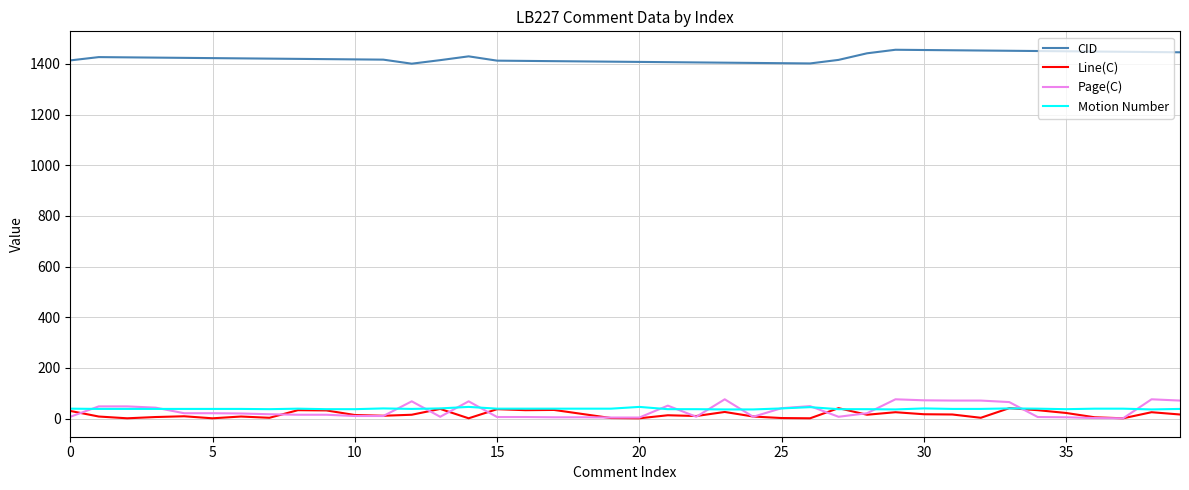

True or false: CID and Line(C) cross at least once.

False